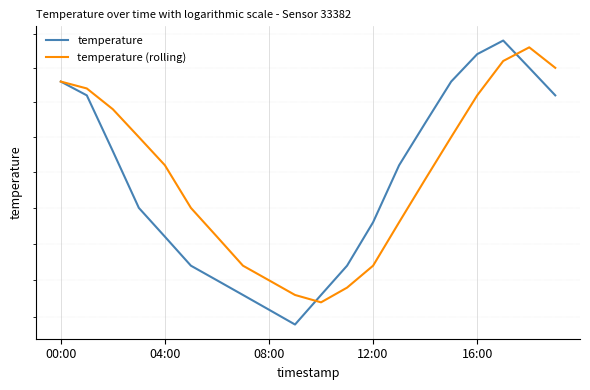

At how many categories does at least one series exceed 22?

17